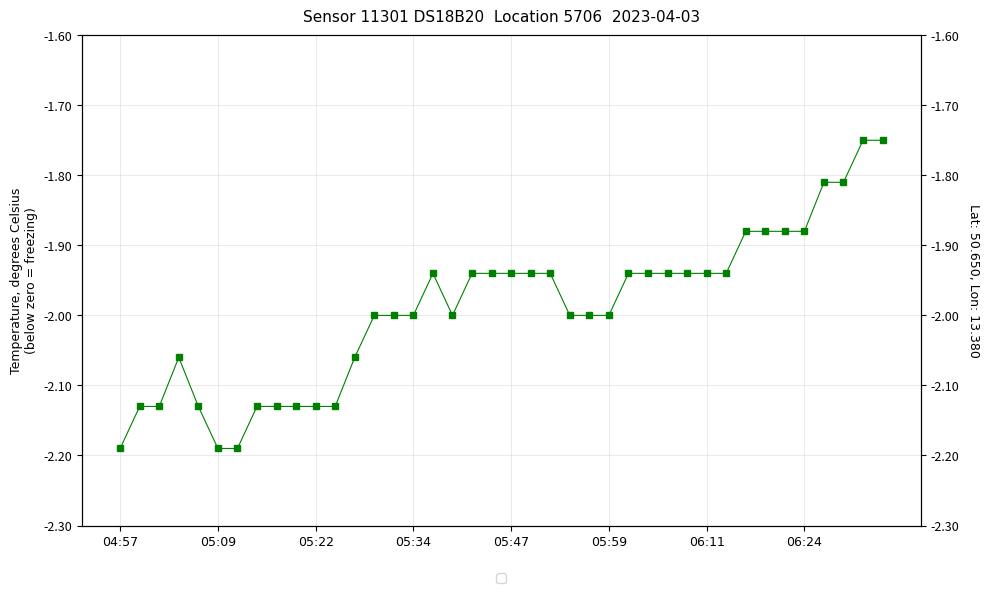

What is the difference between the maximum and second lowest values?

0.4